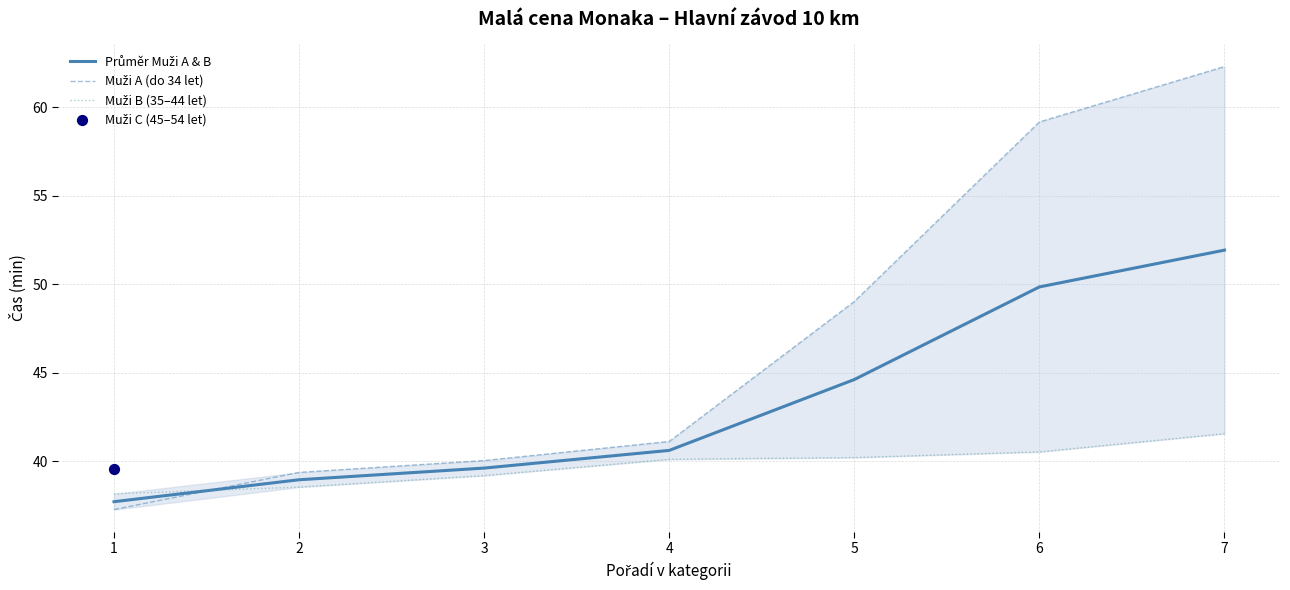

Which series has the widest spread of Y values?

Muži A (do 34 let)